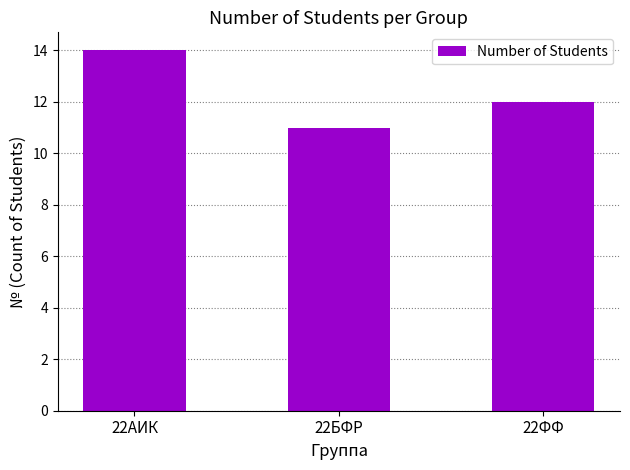

Rank the categories by value from highest to lowest.

22АИК, 22ФФ, 22БФР